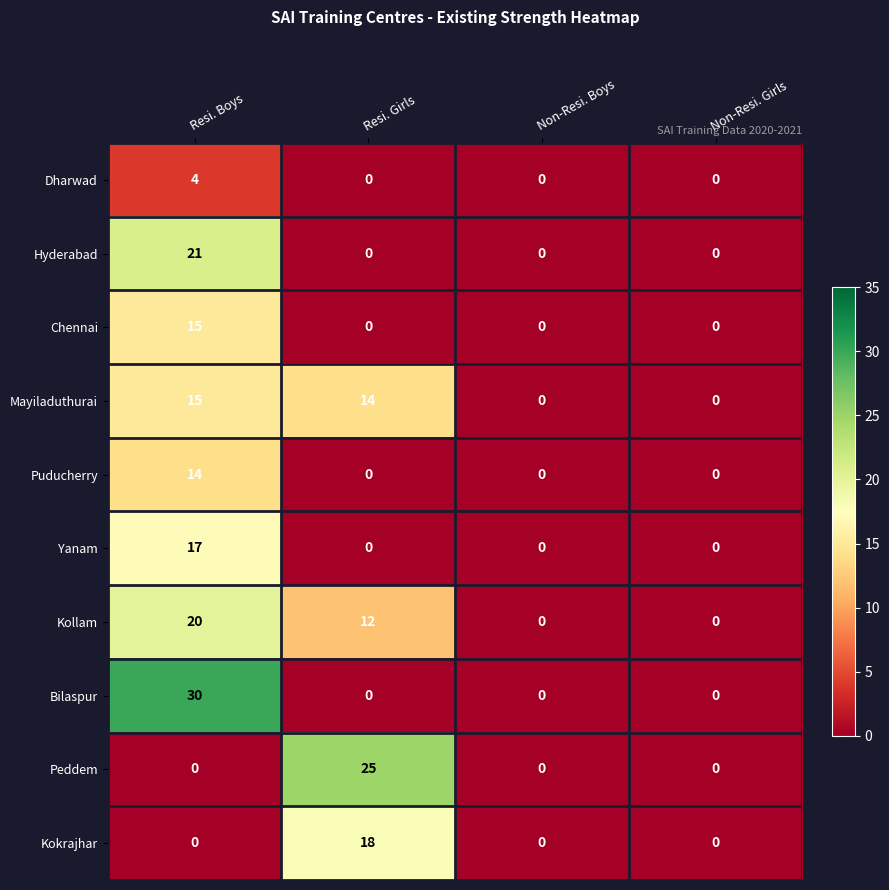

Which series has the widest spread of values?

Bilaspur